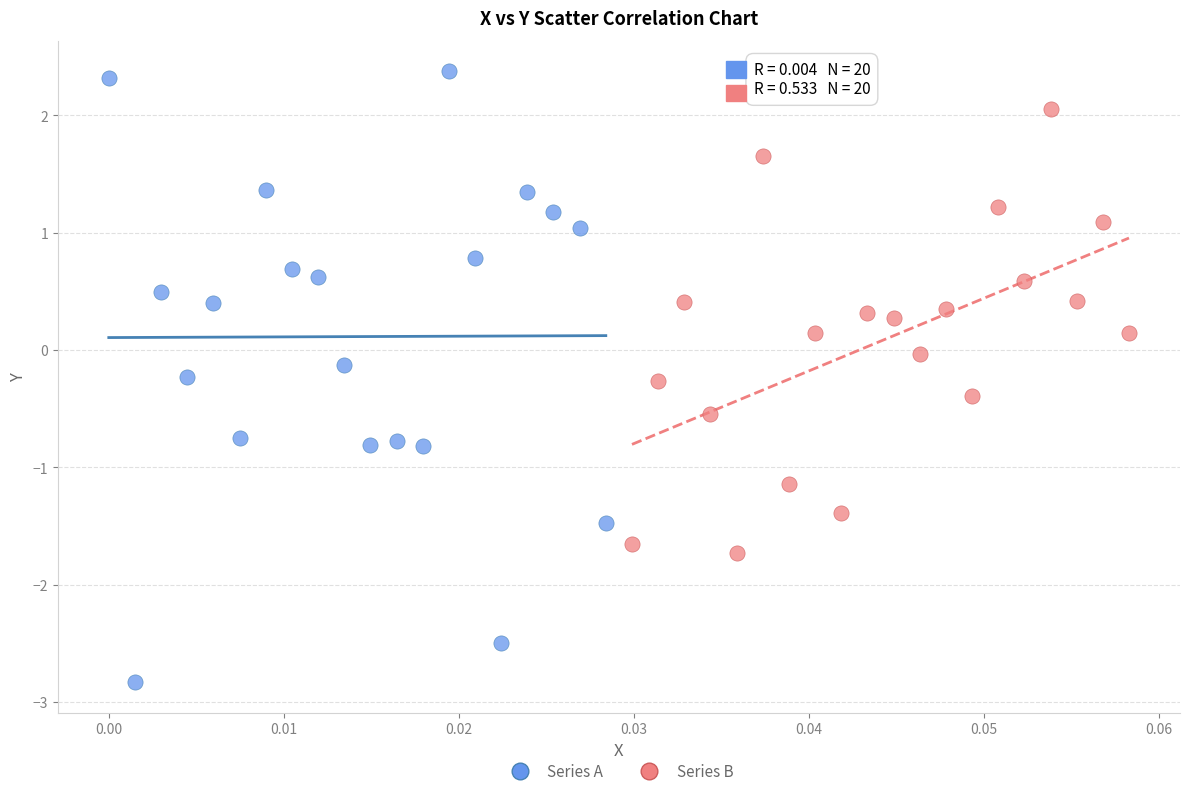

Which series reaches the minimum Y coordinate?

Series A